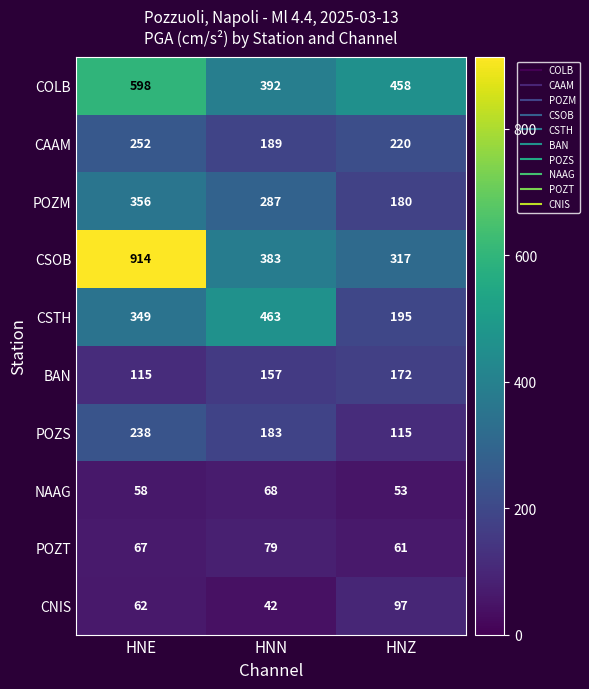

At which category does the chart reach its minimum across all series?

HNN